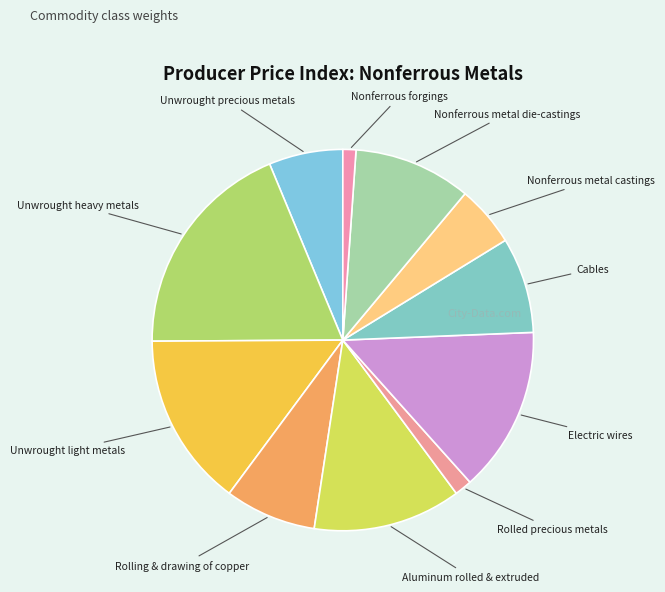

How many segments does this pie chart have?

11